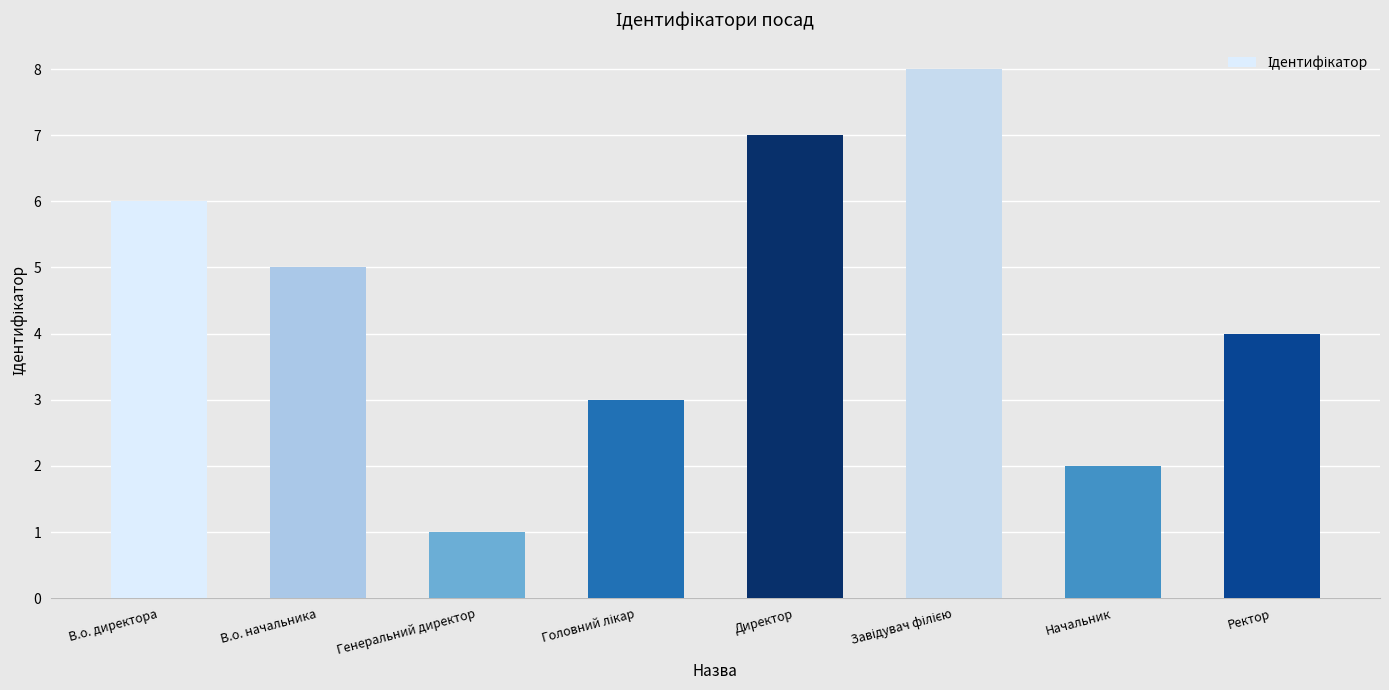

Reading right to left, what are all the values shown in this chart?

4	2	8	7	3	1	5	6